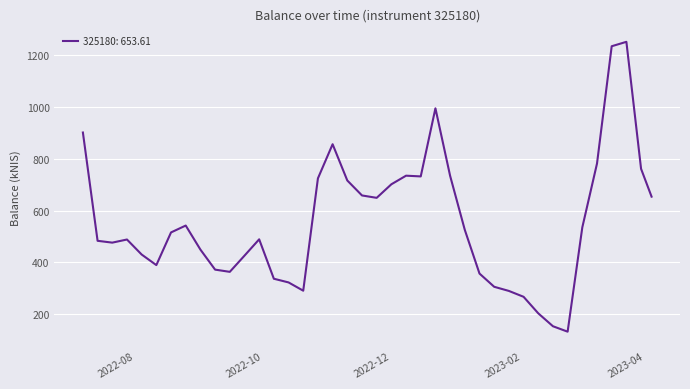

What is the difference between the maximum and minimum values?

1121.4